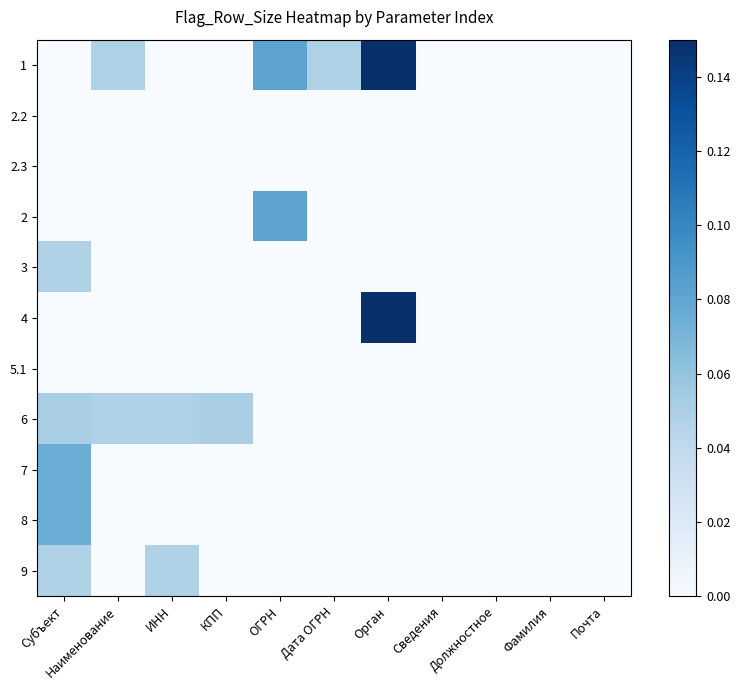

Which has a higher value, Субъект or Орган?

Орган